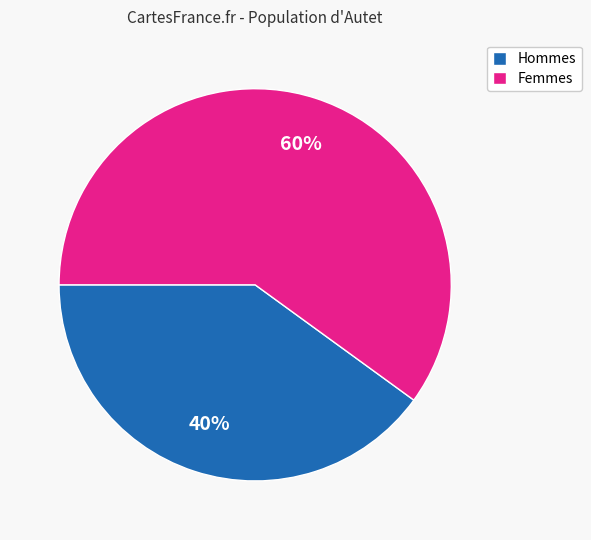

Which has a higher value, Hommes or Femmes?

Femmes